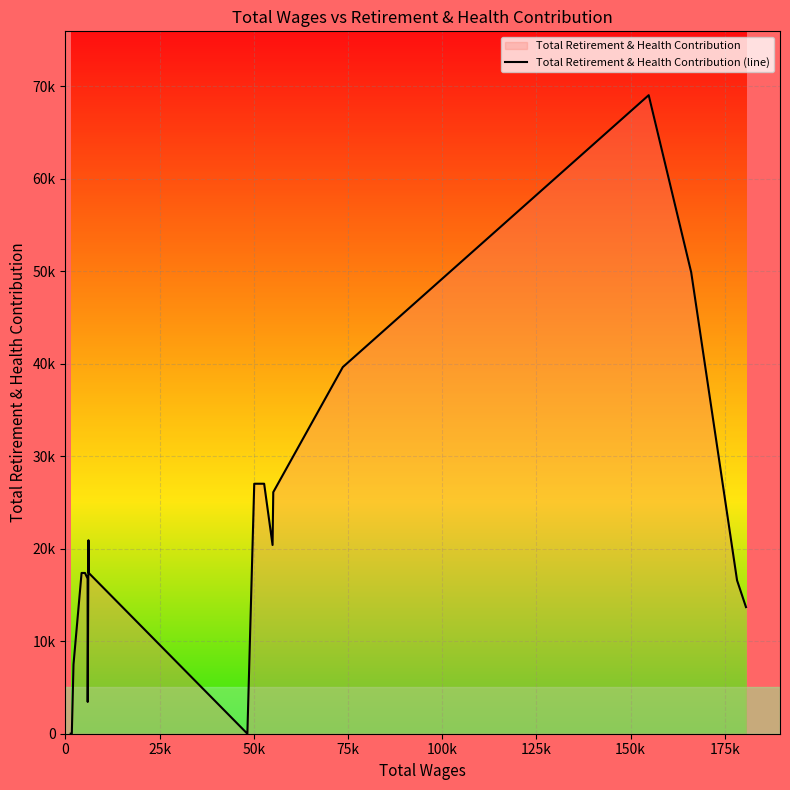

Does the chart display data point markers on the line(s)?

No